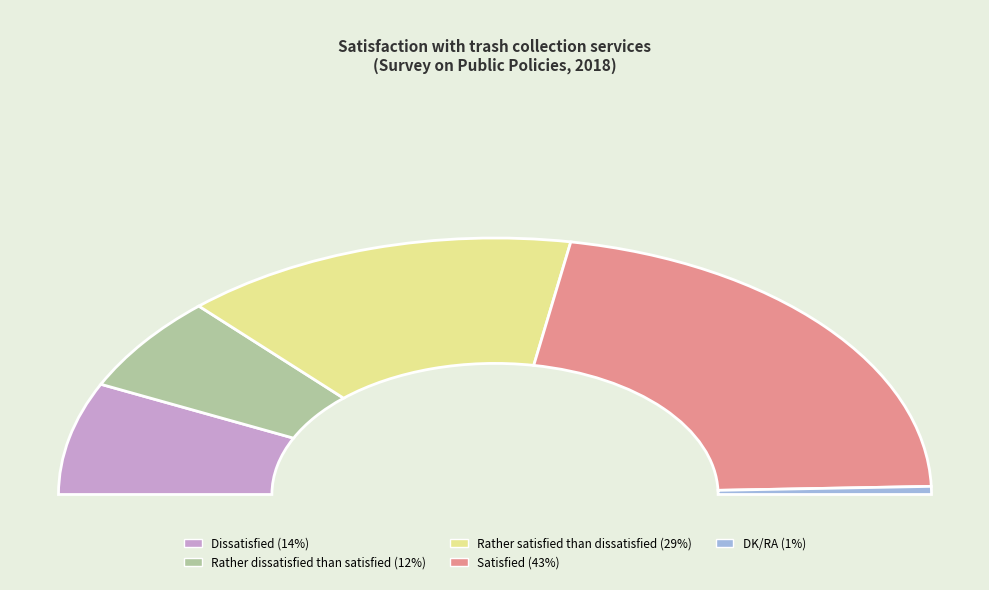

How many slices are in this pie chart?

5